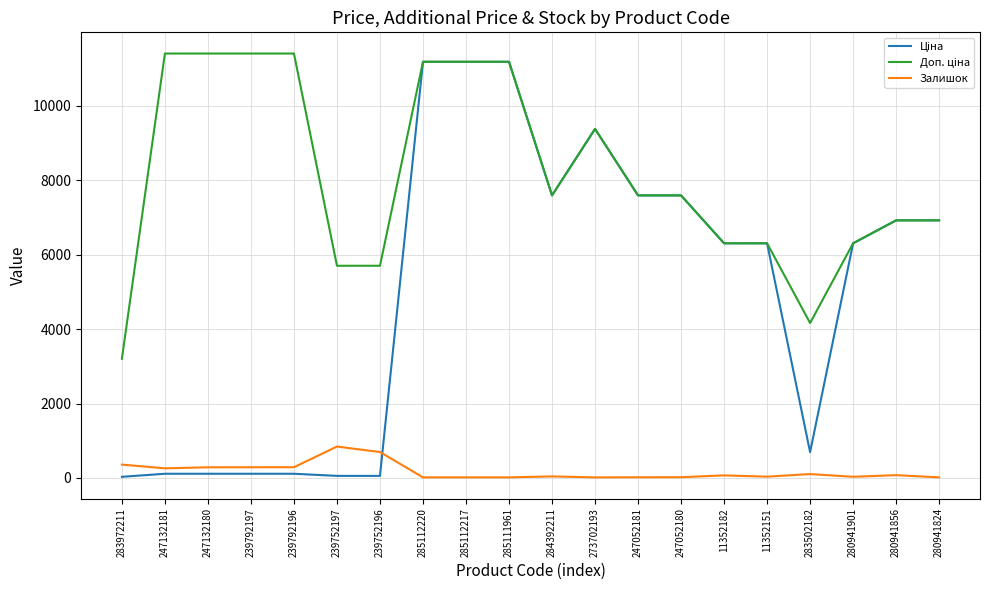

What is the maximum value shown in the chart?

11410.0